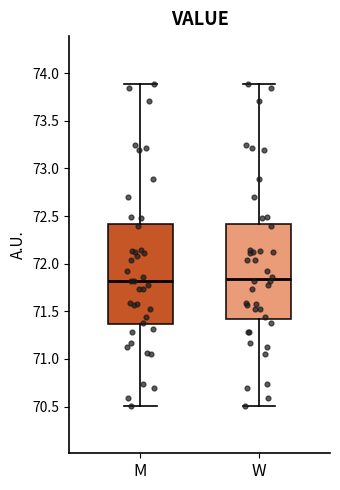

Where is the lower edge of the box for W on the y-axis? The values are not printed on the chart, so give them approximately, as read against the axis.

71.45